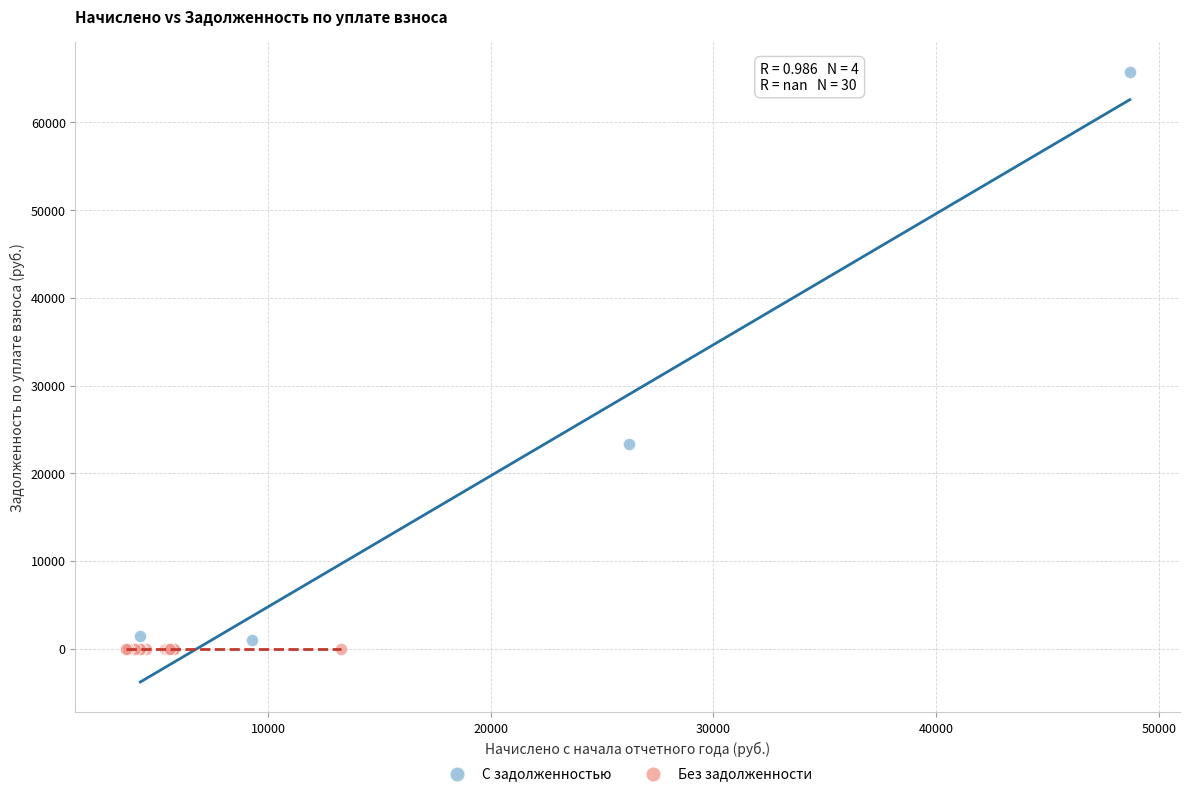

Which series contains the highest Y value?

С задолженностью